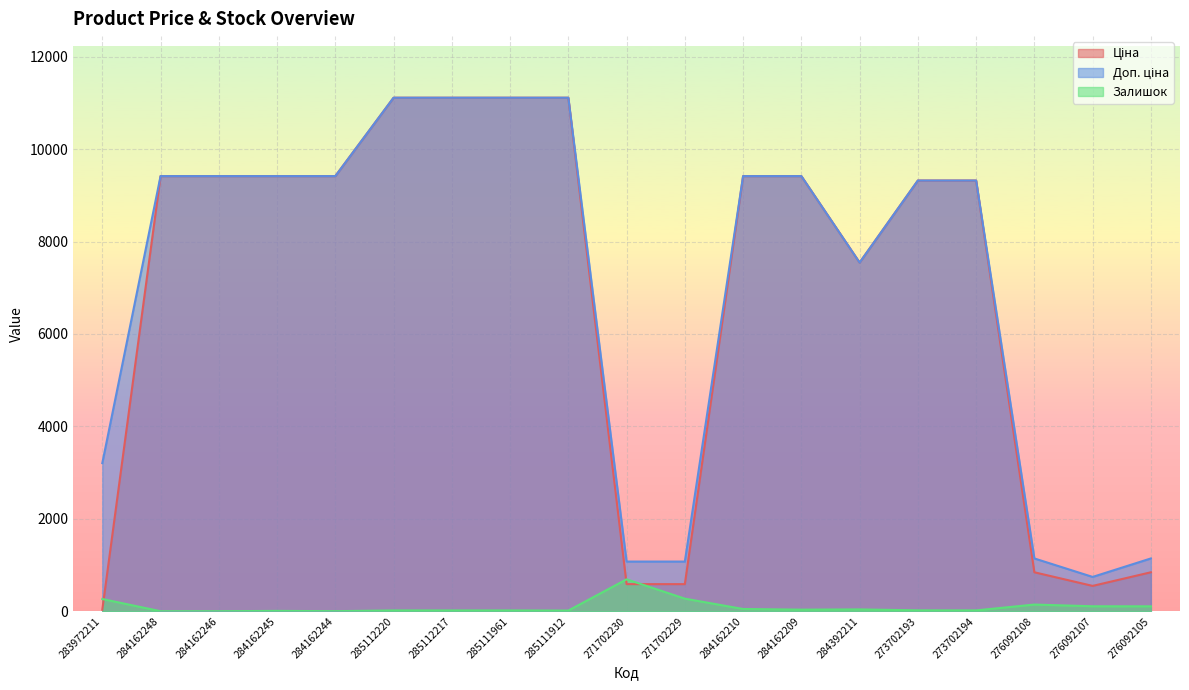

What is the difference between the Доп. ціна values at 271702230 and 283972211?

2130.5